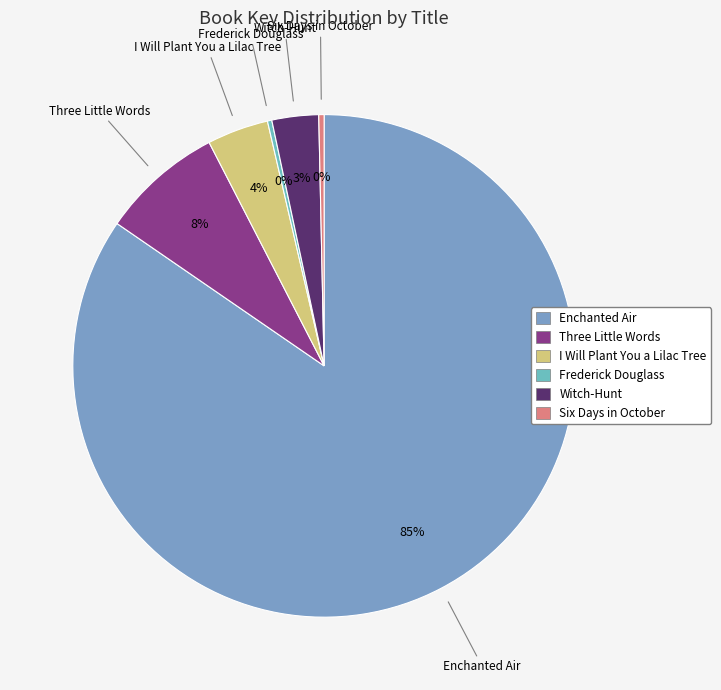

To the nearest percent, what is the average slice percentage?

17%